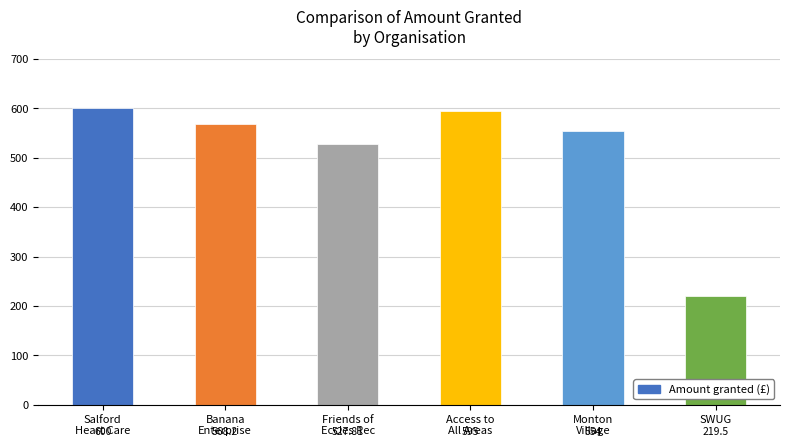

Approximately how many times larger is the value at Access to
All Areas compared to Banana
Enterprise?

1.0